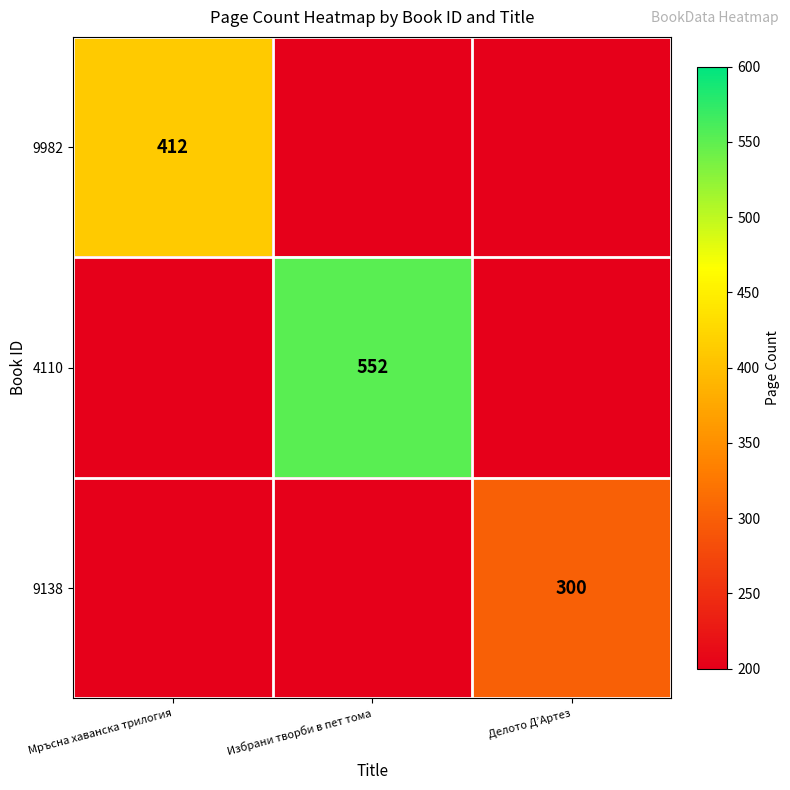

The 9138 series shows 397 at Делото Д’Артез. True or false?

False